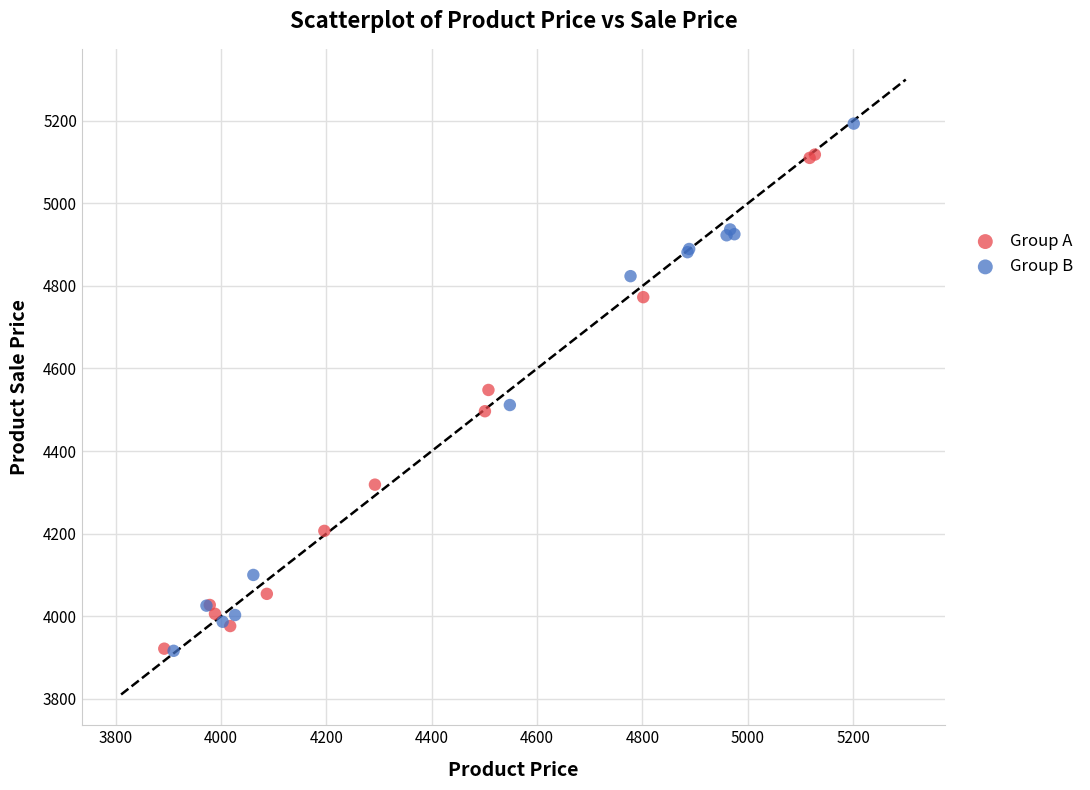

What are all the series names shown in the legend?

Group A, Group B